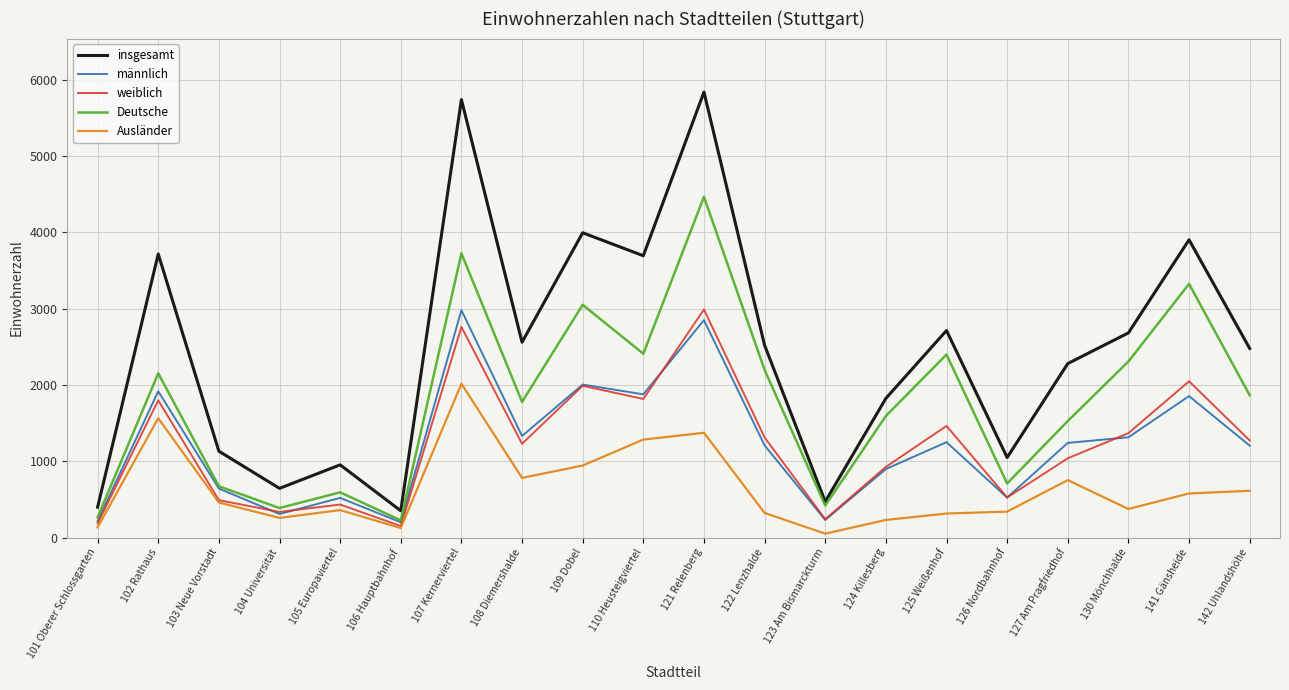

What is the difference between the second highest and minimum values in the Ausländer series?

1513